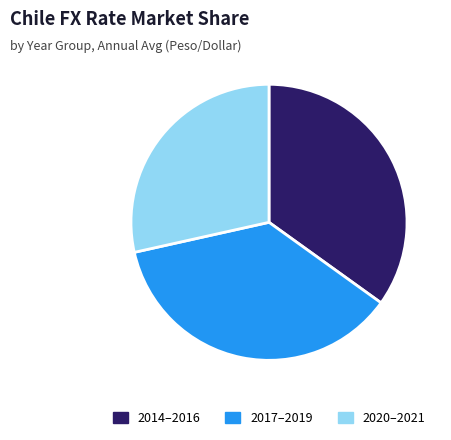

What is the ratio of the value at 2020–2021 to the value at 2014–2016?

0.8